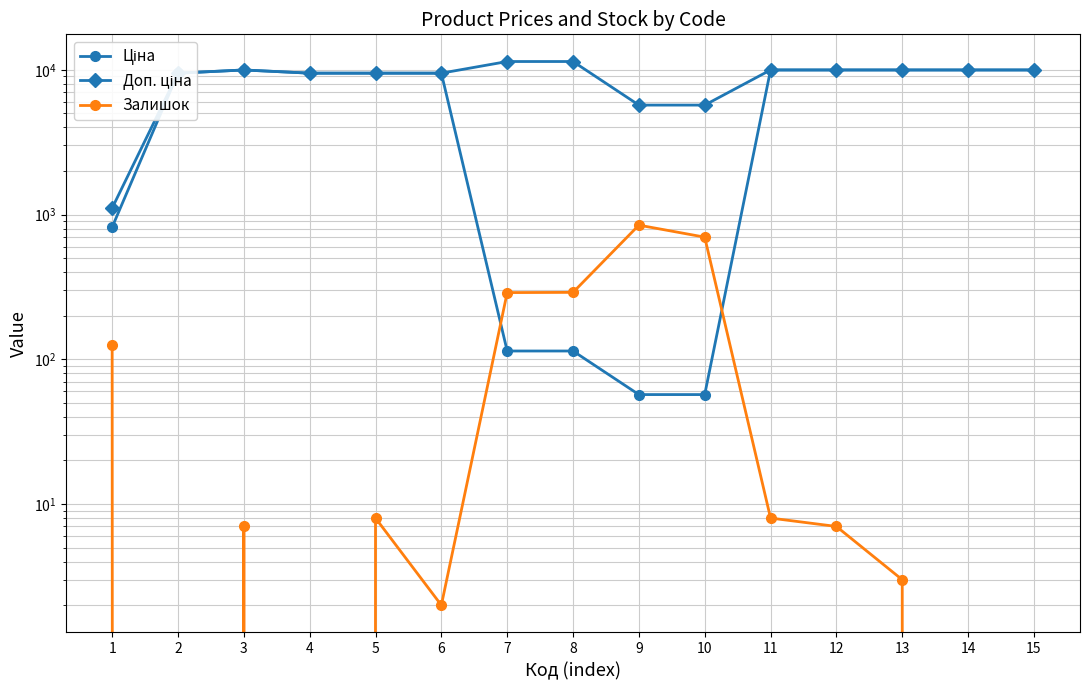

What is the value of the Залишок point at the 12th from the left?

7.0